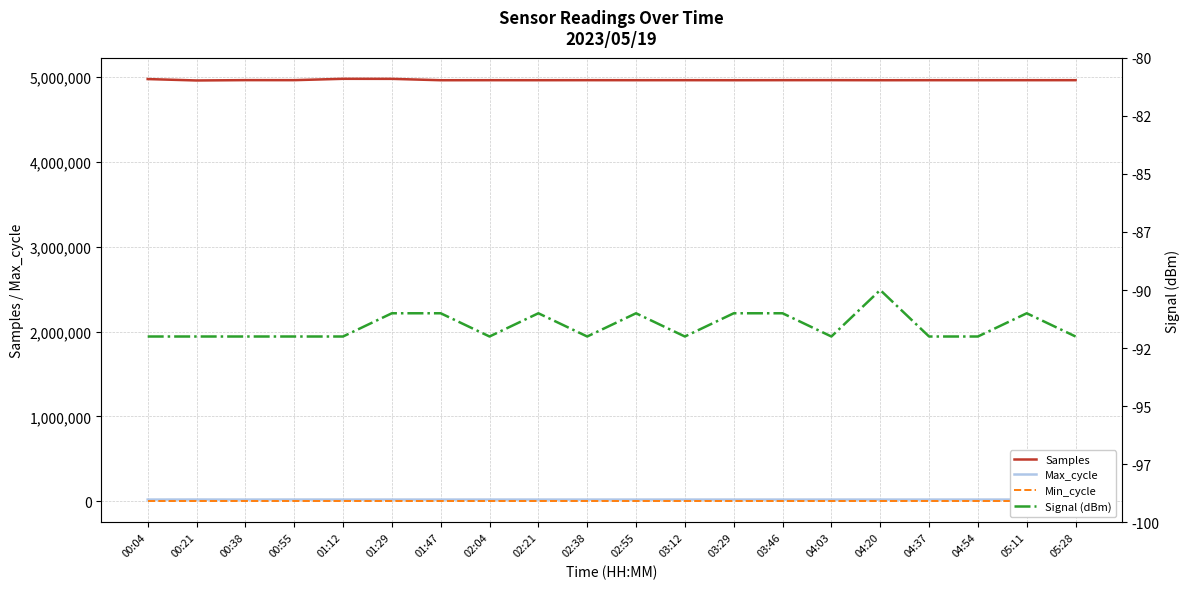

What is the approximate value of Max_cycle at 00:21, to the nearest 10?

20380